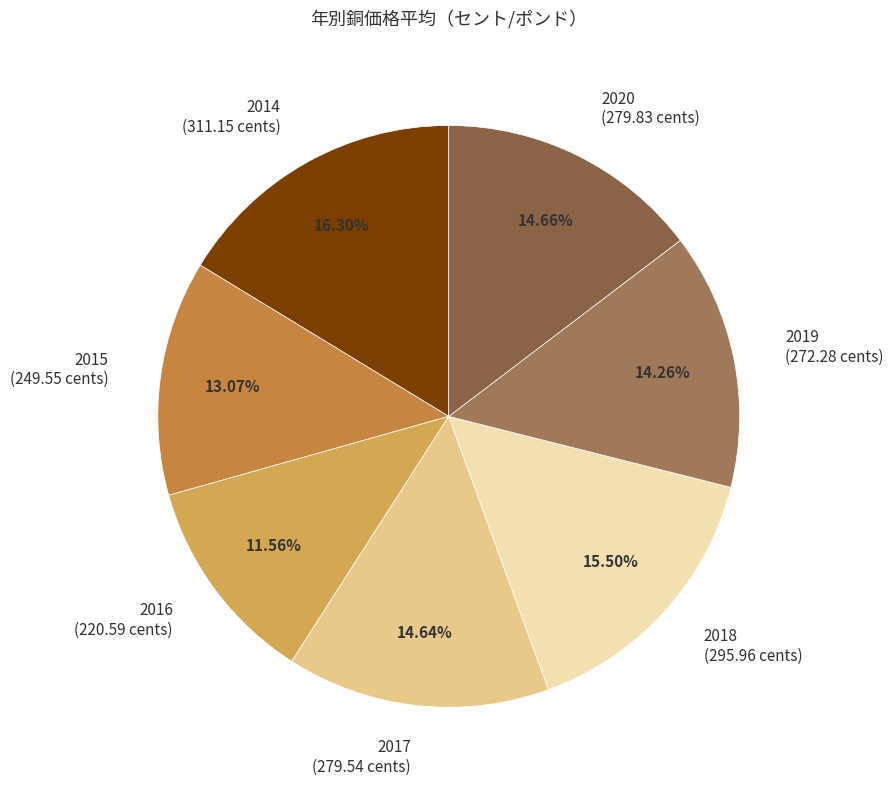

To the nearest percent, what is the combined percentage of 2018 and 2016?

27%